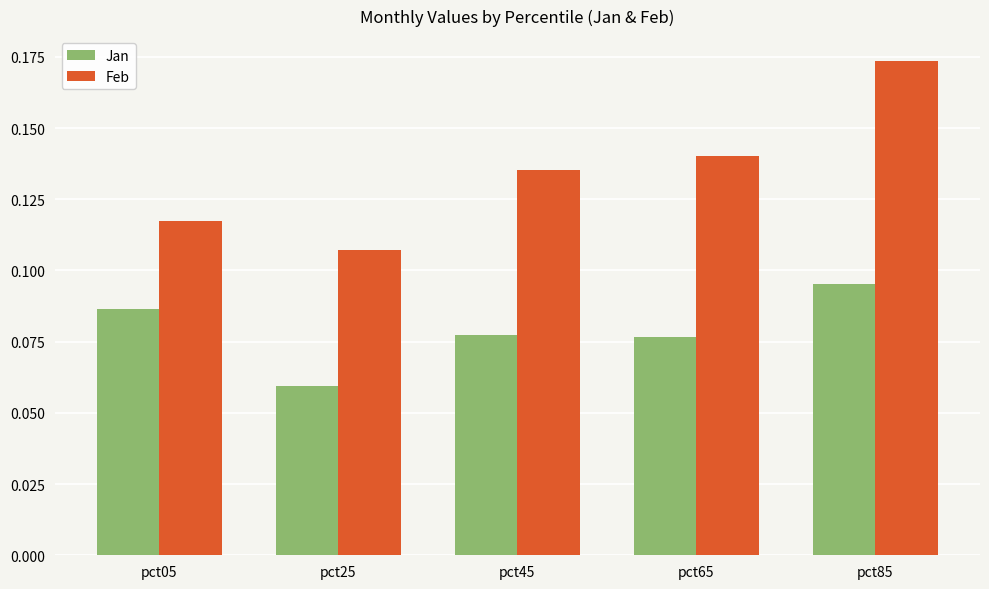

Between pct05 and pct85, which series saw the biggest shift?

Feb